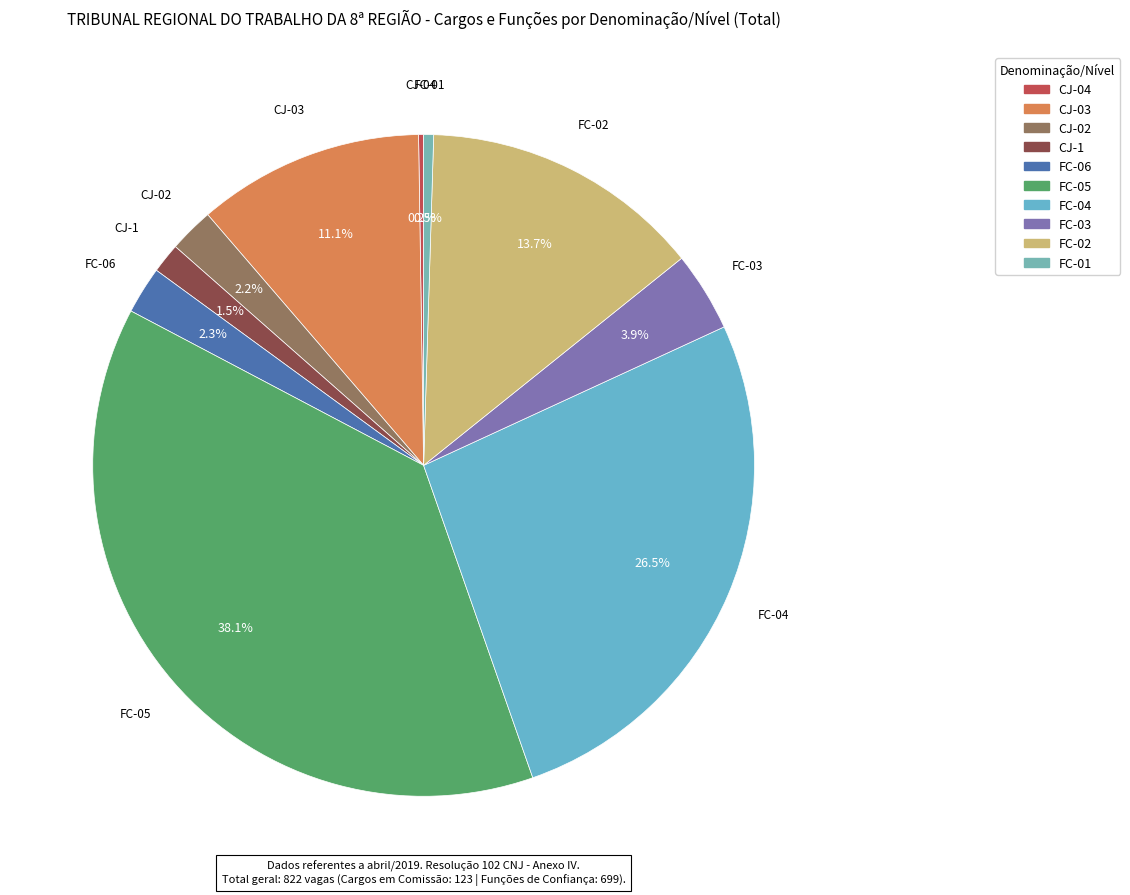

To the nearest percent, what is the combined percentage of FC-03 and CJ-03?

15%